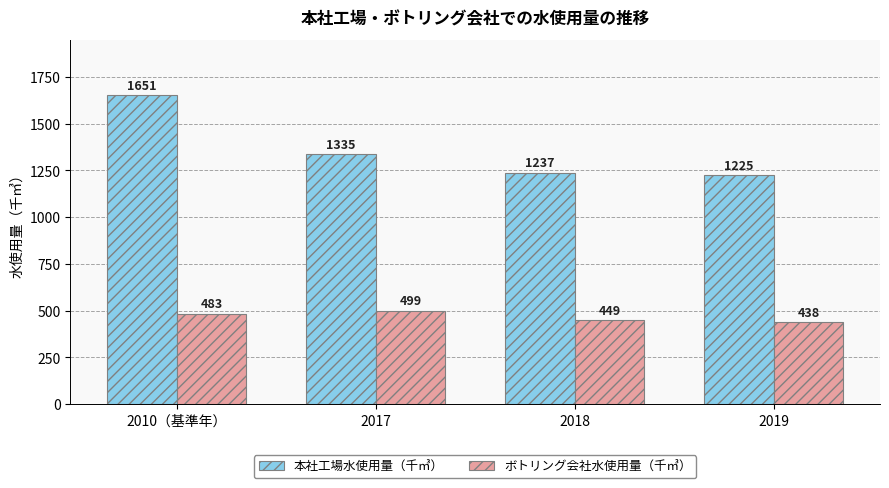

How many bars are there in total?

8